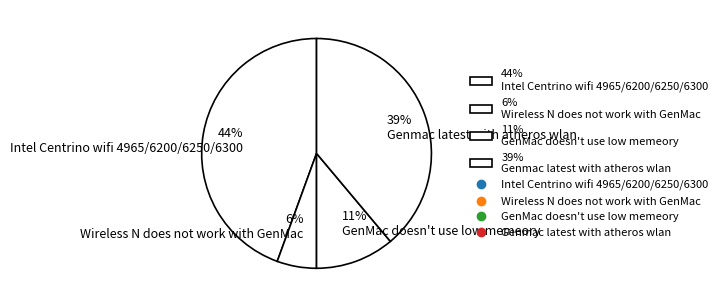

To the nearest percent, what portion does 6% Wireless N does not work with GenMac represent?

6%